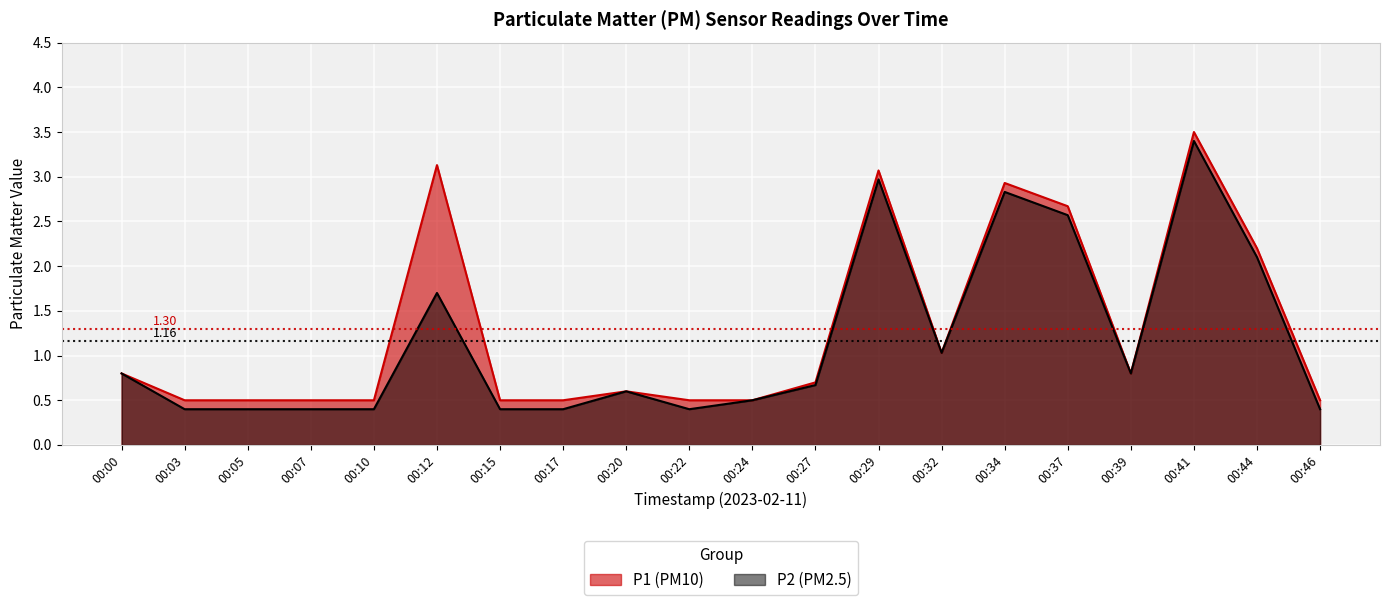

Where is the first local maximum for P2?

00:12